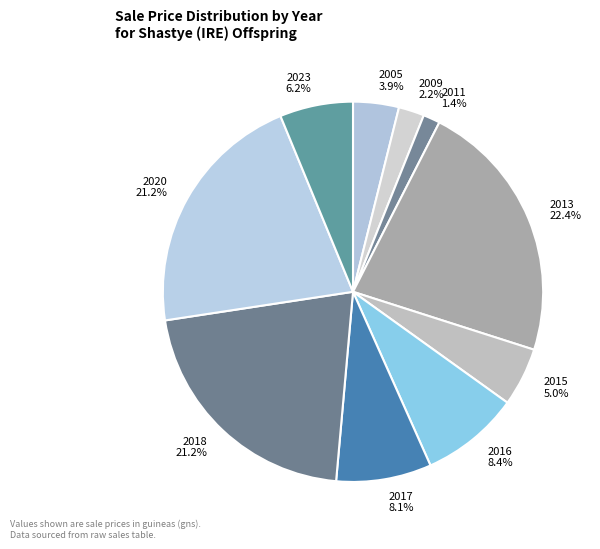

To the nearest percent, what portion does 2020 represent?

21%